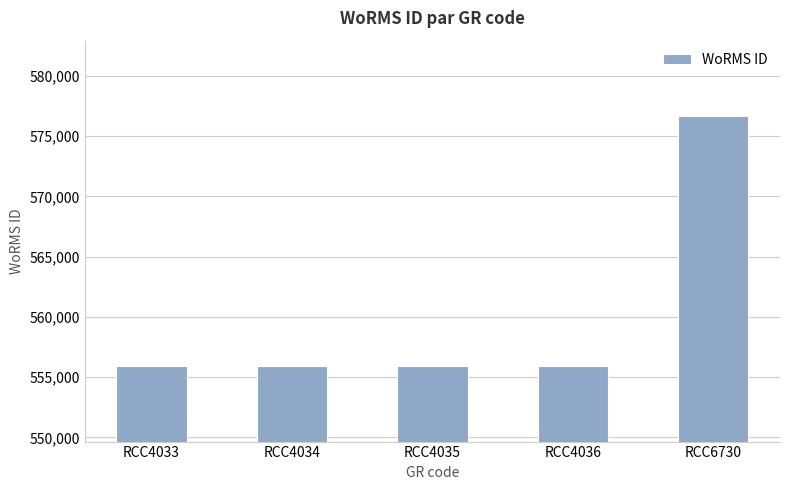

Is it true that the value at RCC4034 is 555895?

True